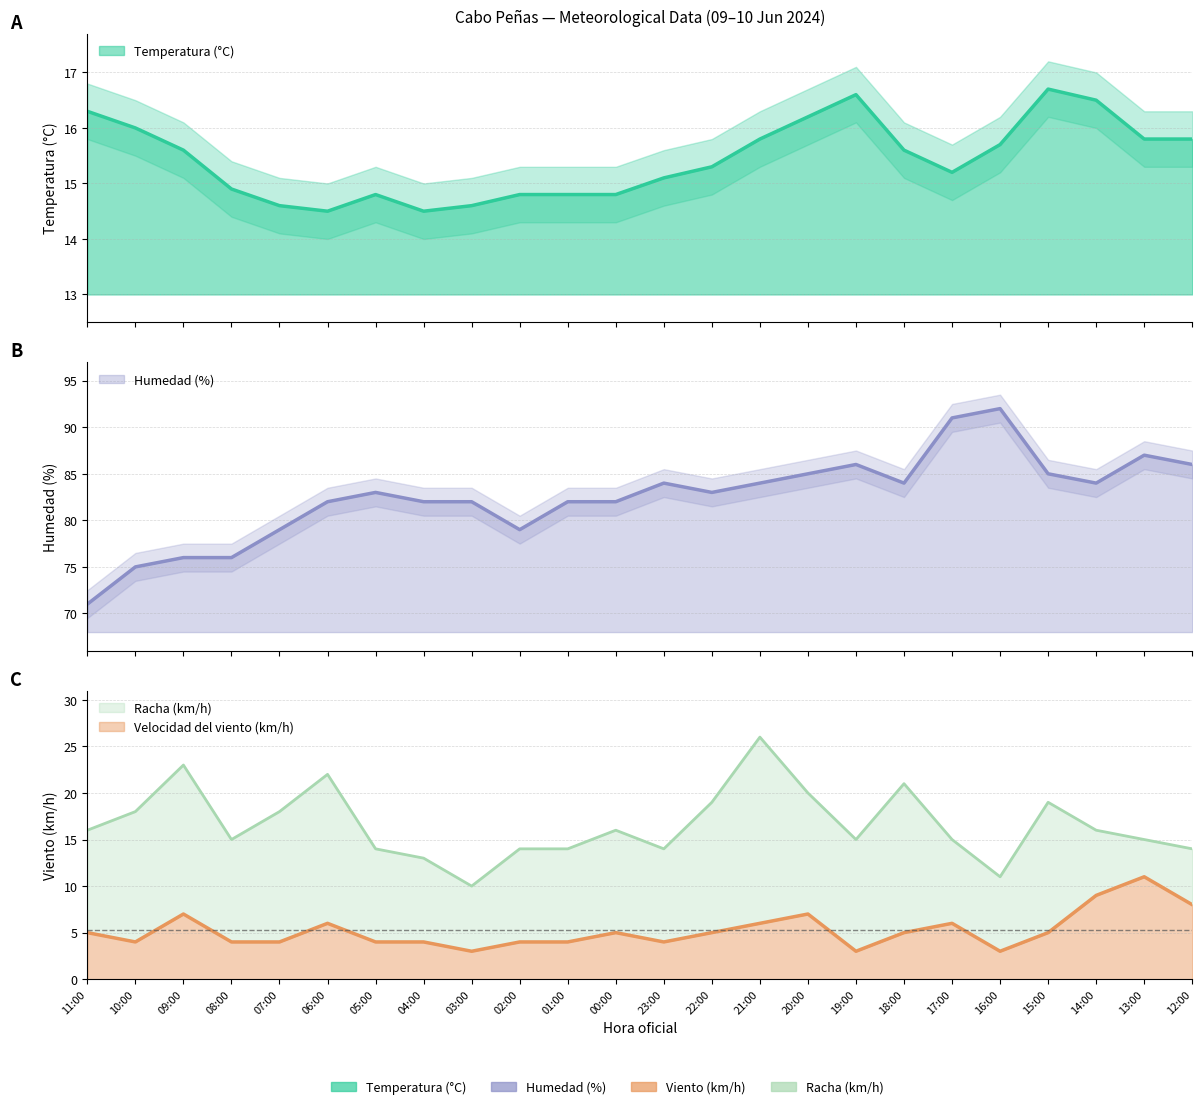

True or false: Racha (km/h) and Temperatura (°C) intersect in this chart.

True